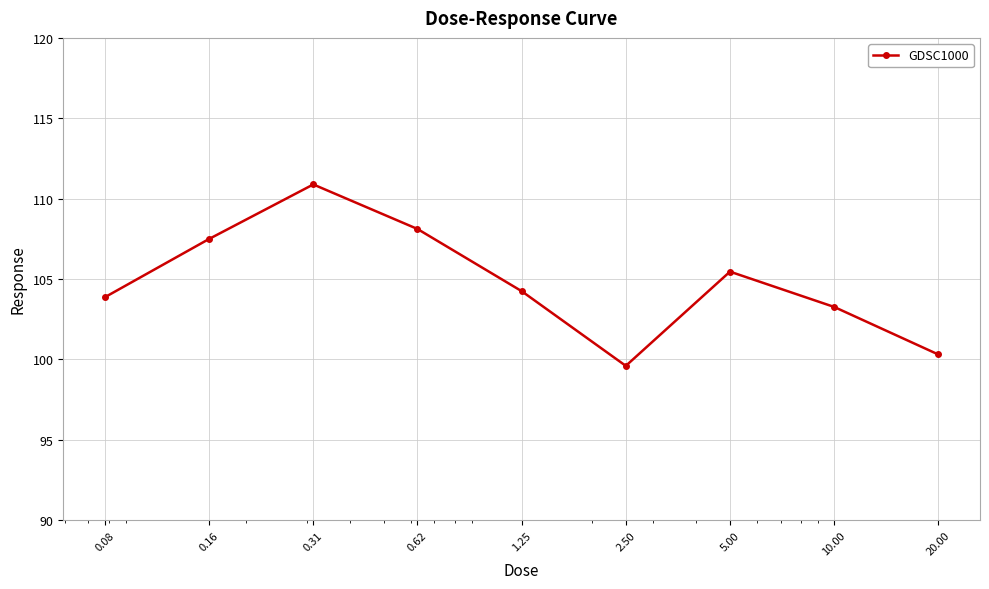

Reading left to right, extract all data points from this chart.

103.9	107.5	110.9	108.1	104.2	99.6	105.5	103.3	100.3